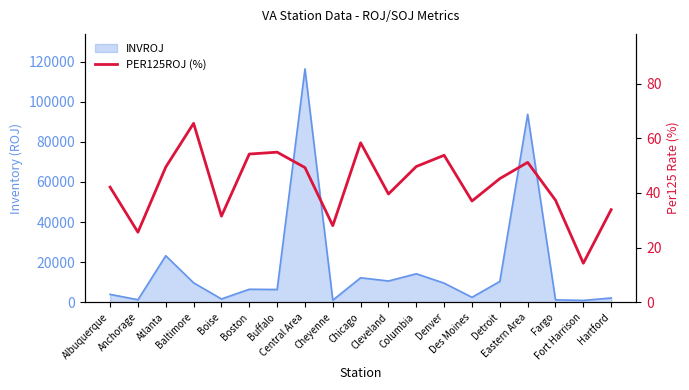

Which has a higher value, Eastern Area or Fargo?

Eastern Area